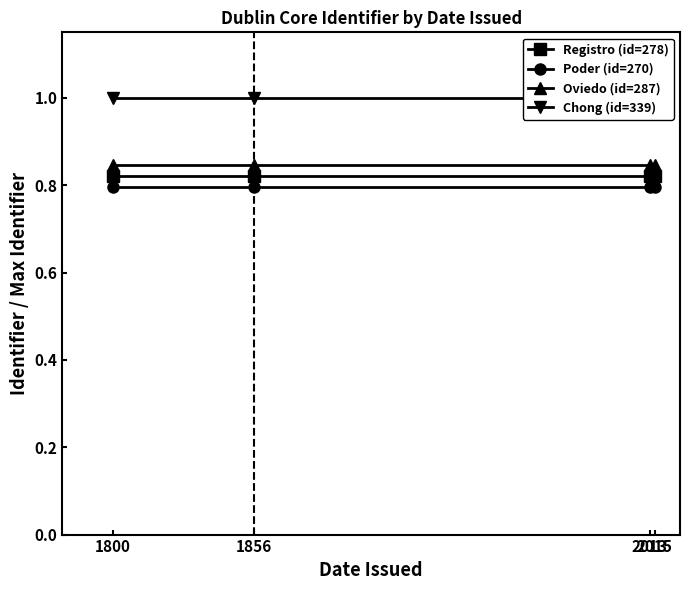

What is the maximum value for Poder (id=270)?

0.8